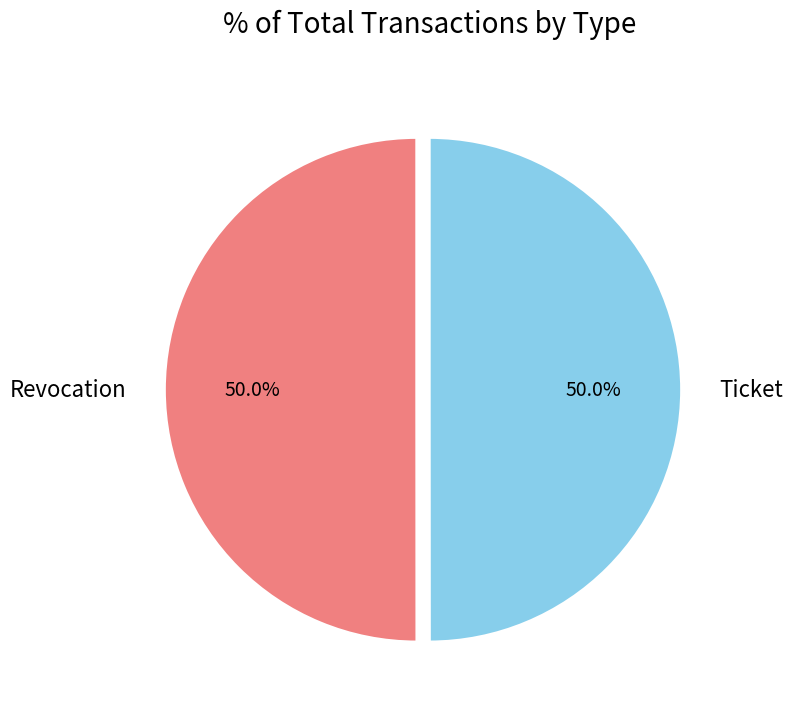

What is the ratio of the value at Ticket to the value at Revocation?

1.0